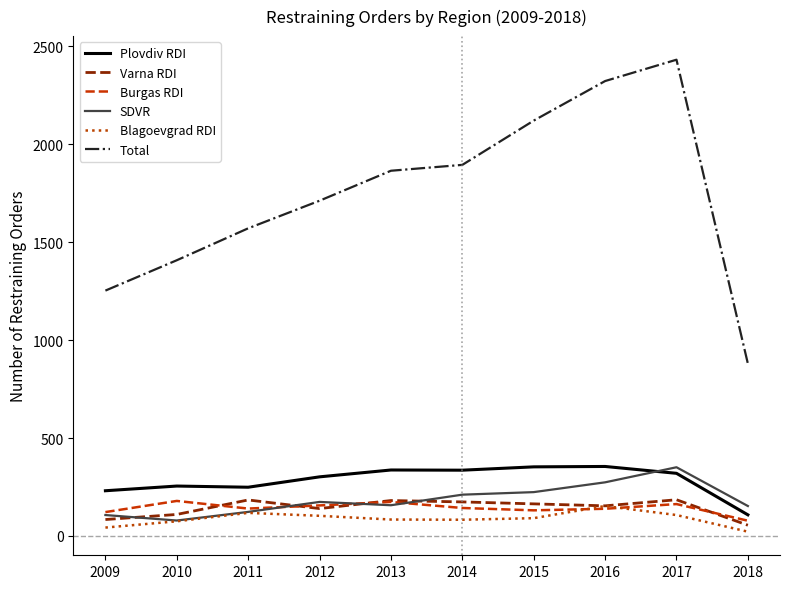

What is the difference between the Plovdiv RDI values at 2012 and 2017?

18